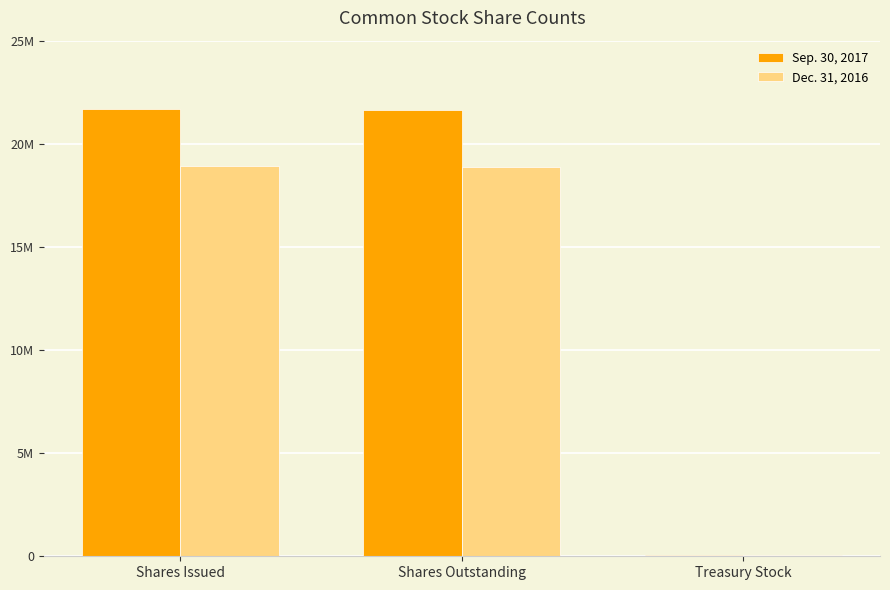

What are all the series names shown in the legend?

Sep. 30, 2017, Dec. 31, 2016